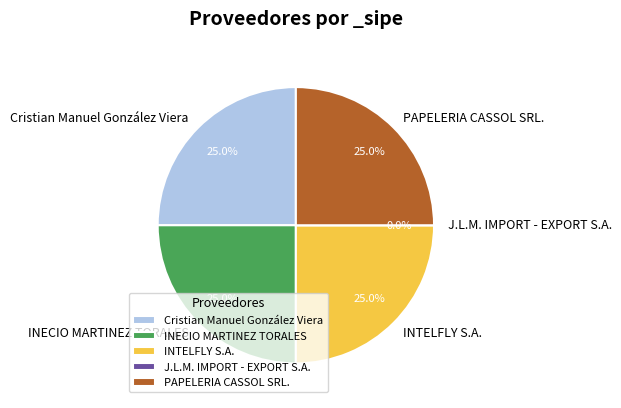

Rank the categories by value from highest to lowest.

Cristian Manuel González Viera, INECIO MARTINEZ TORALES, INTELFLY S.A., PAPELERIA CASSOL SRL., J.L.M. IMPORT - EXPORT S.A.